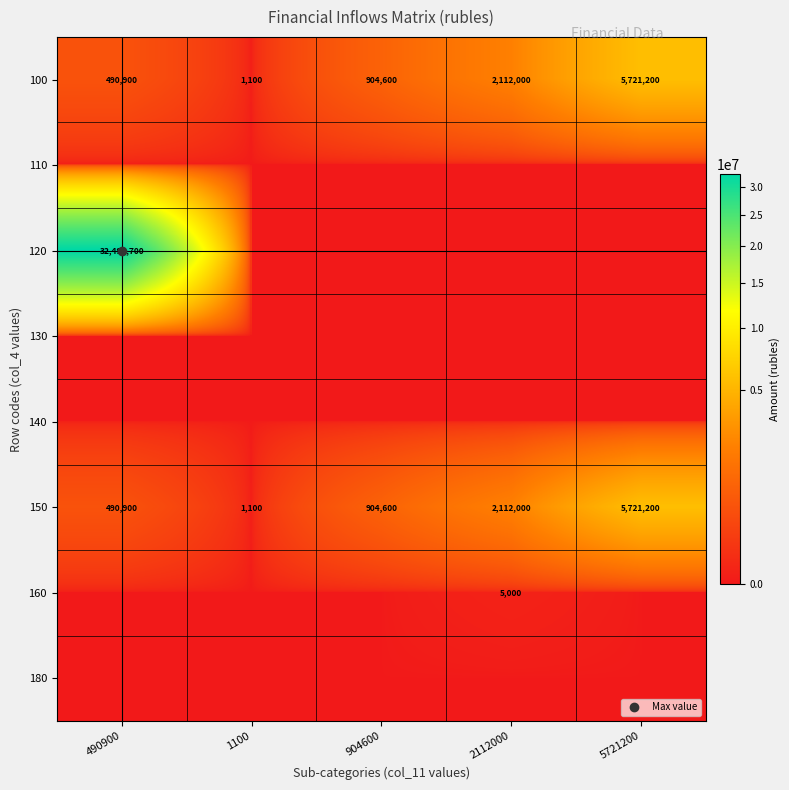

True or false: 110 has a value of 0 at 5721200.

True